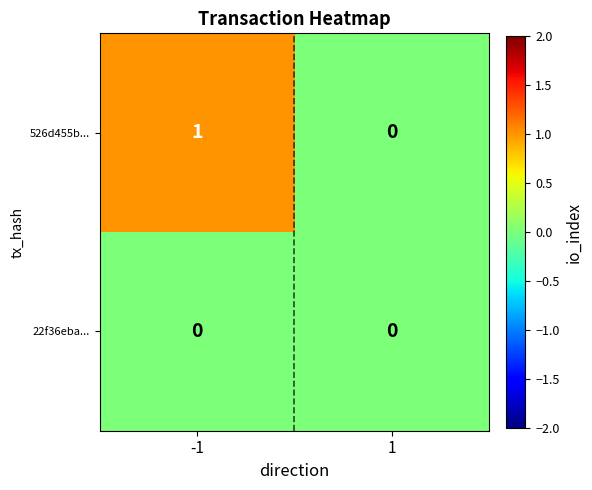

Rank the series by their average value, from highest to lowest.

526d455b..., 22f36eba...